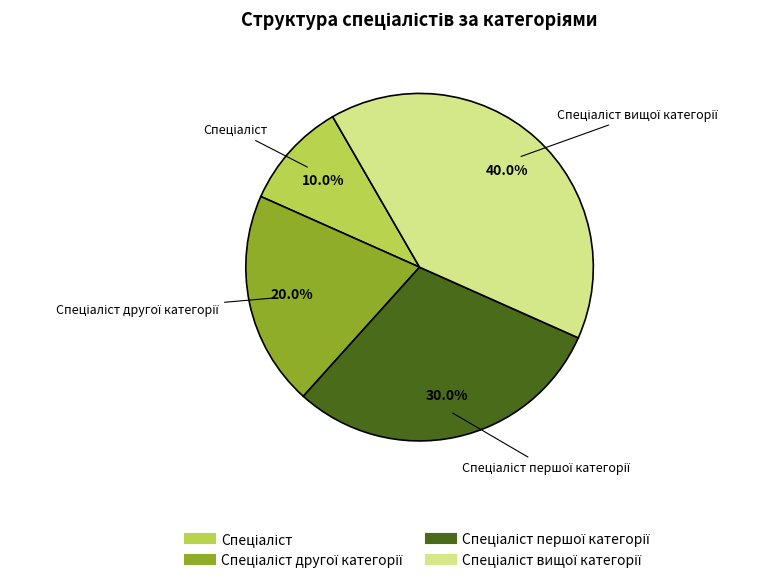

How many segments does this pie chart have?

4